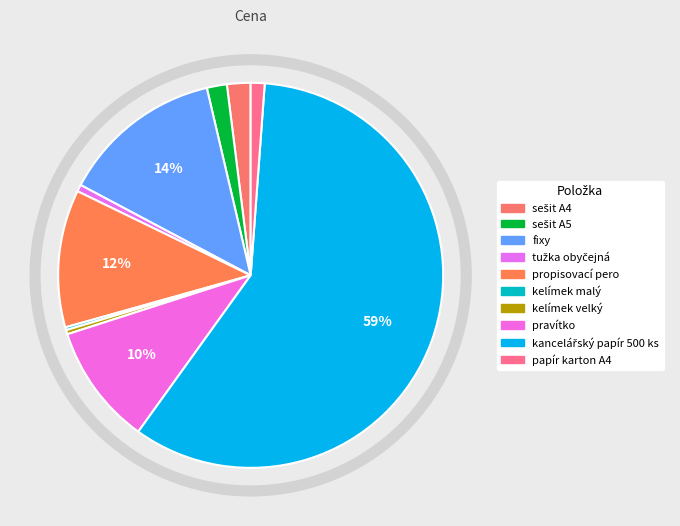

What portion of the pie excludes fixy?

86.4%